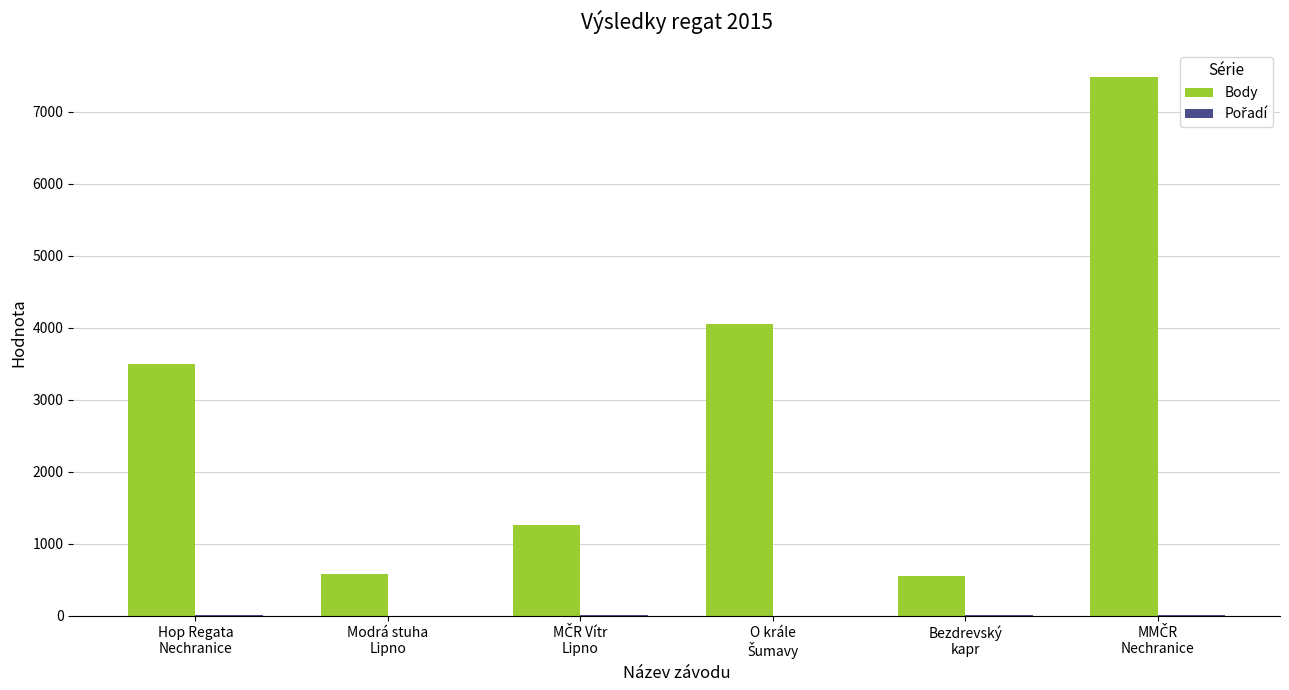

What is the sum of all Body values?

17420